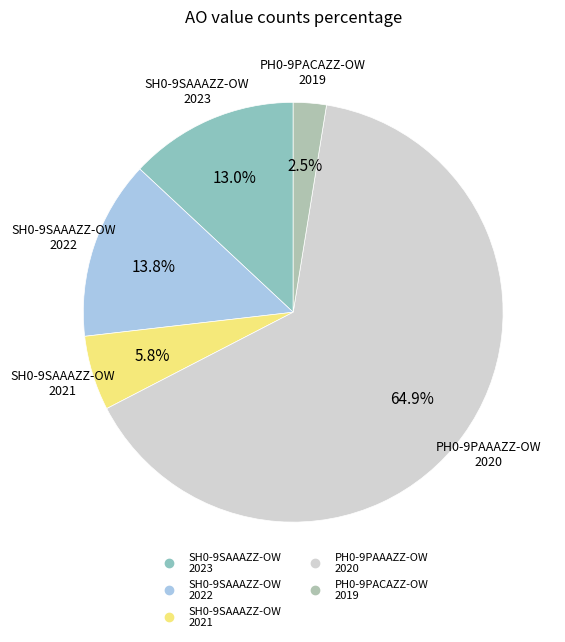

Which slice represents more than half of the pie?

PH0-9PAAAZZ-OW 2020